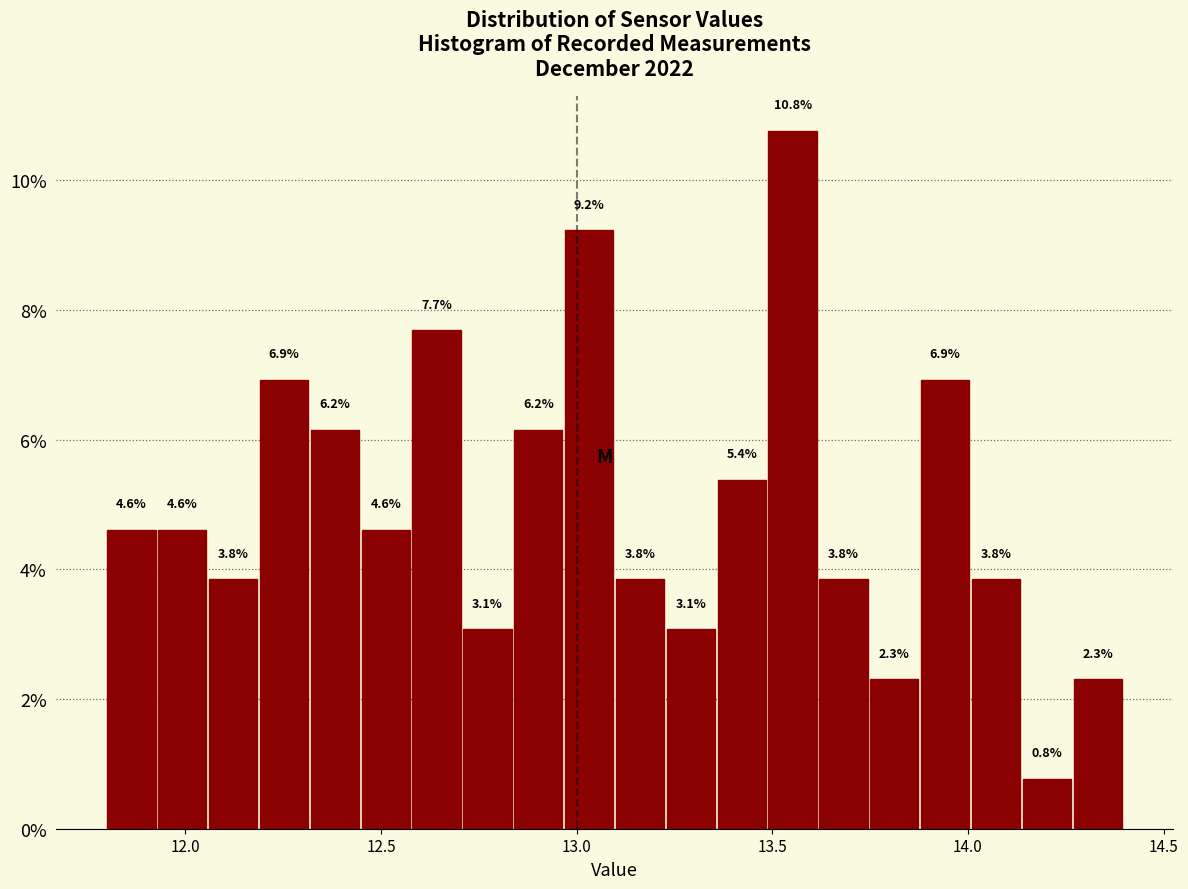

Around what value on the x-axis is the tallest bar? Give the approximate position of its centre, as read against the axis.

13.55